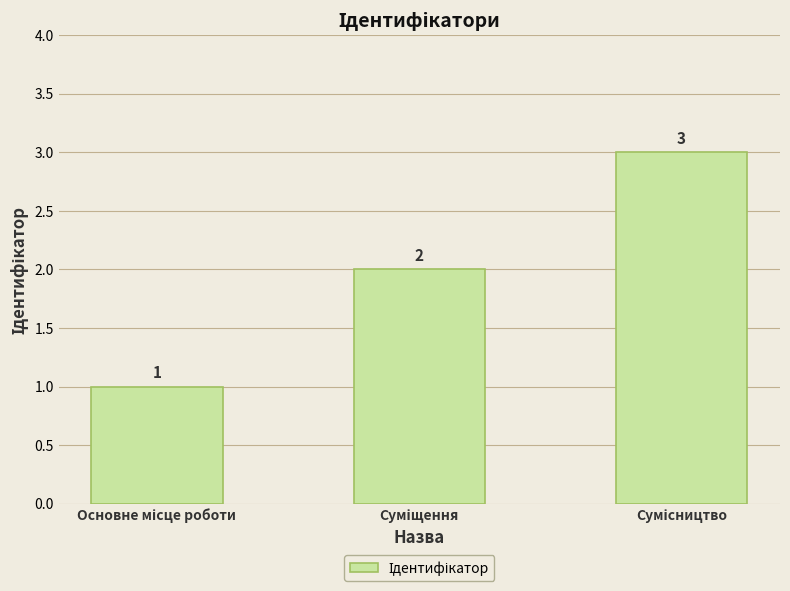

What is the value of the 1st bar from the left?

1